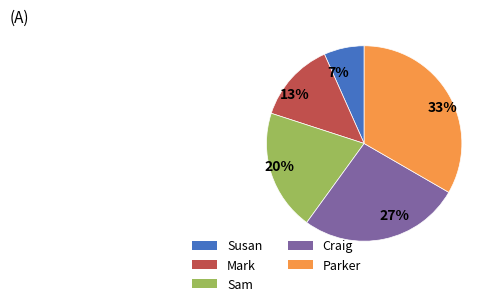

Is there a majority slice in this chart?

No